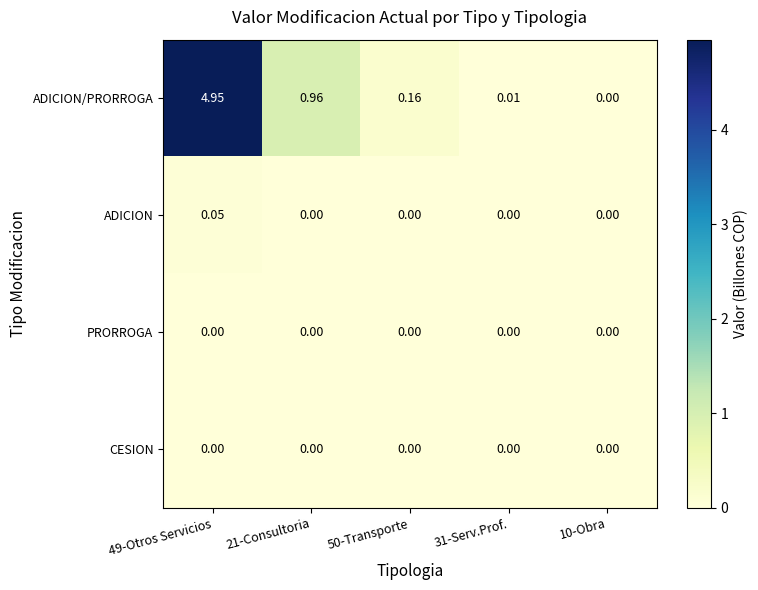

Is the value of ADICION at 50-Transporte greater than the value of ADICION/PRORROGA at 21-Consultoria?

No